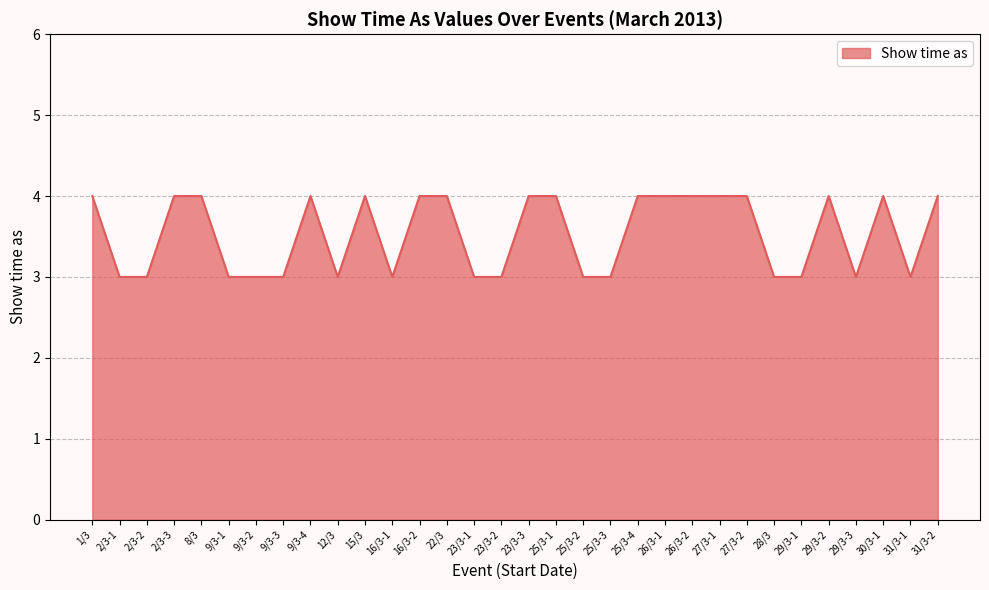

What is the sum of all values?

113